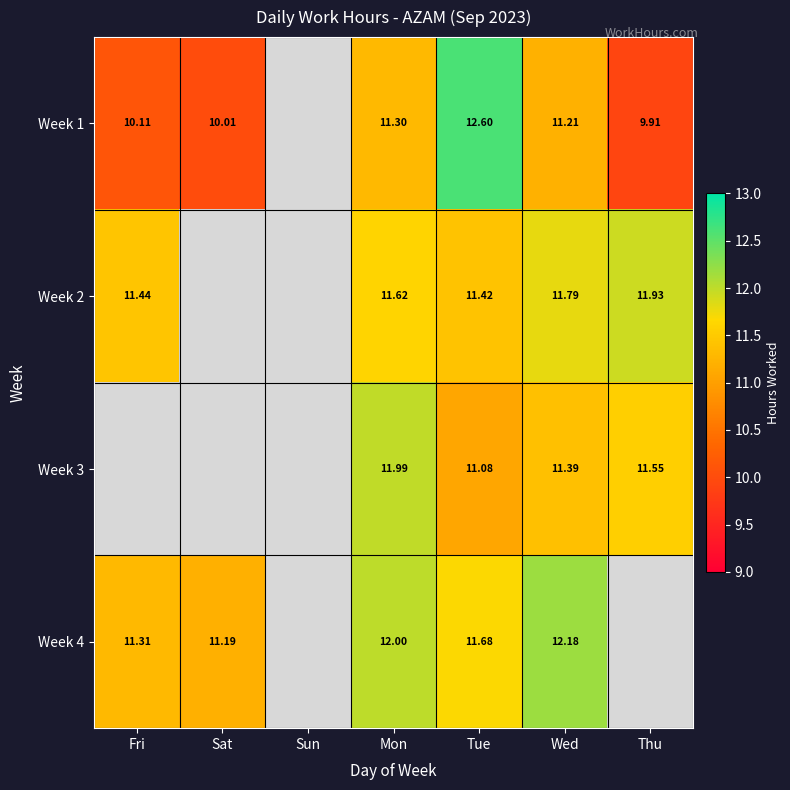

How many positive values does the Week 3 series have?

4